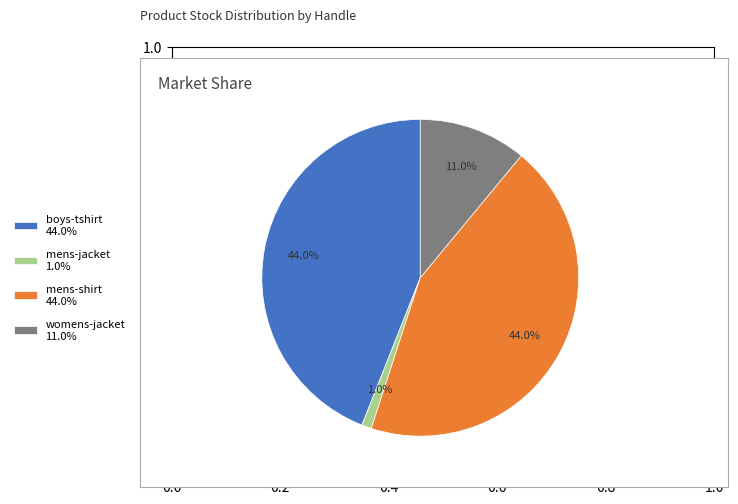

Which has a higher value, womens-jacket 11.0% or boys-tshirt 44.0%?

boys-tshirt 44.0%